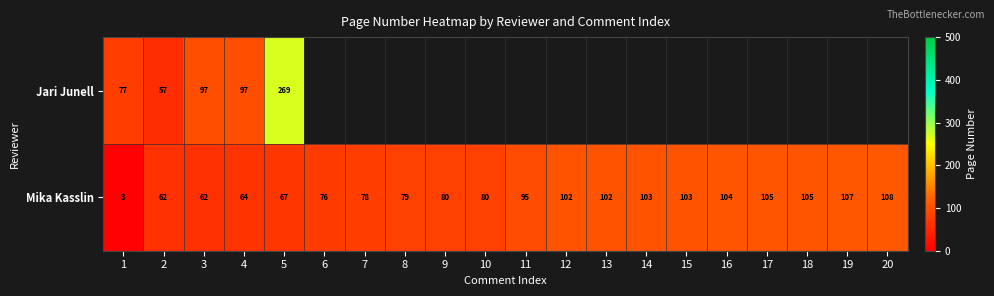

Which category has the lowest value across all series?

1